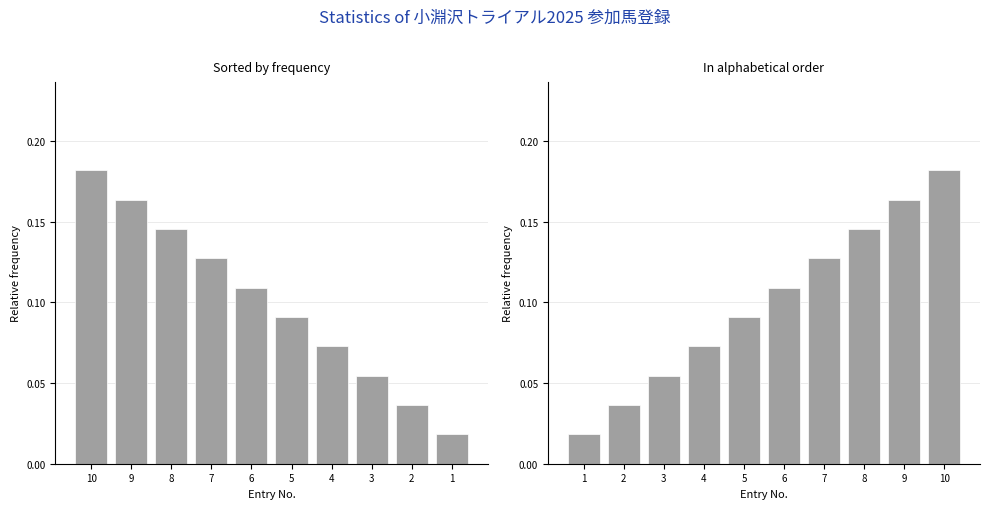

Does the chart contain any negative values?

No